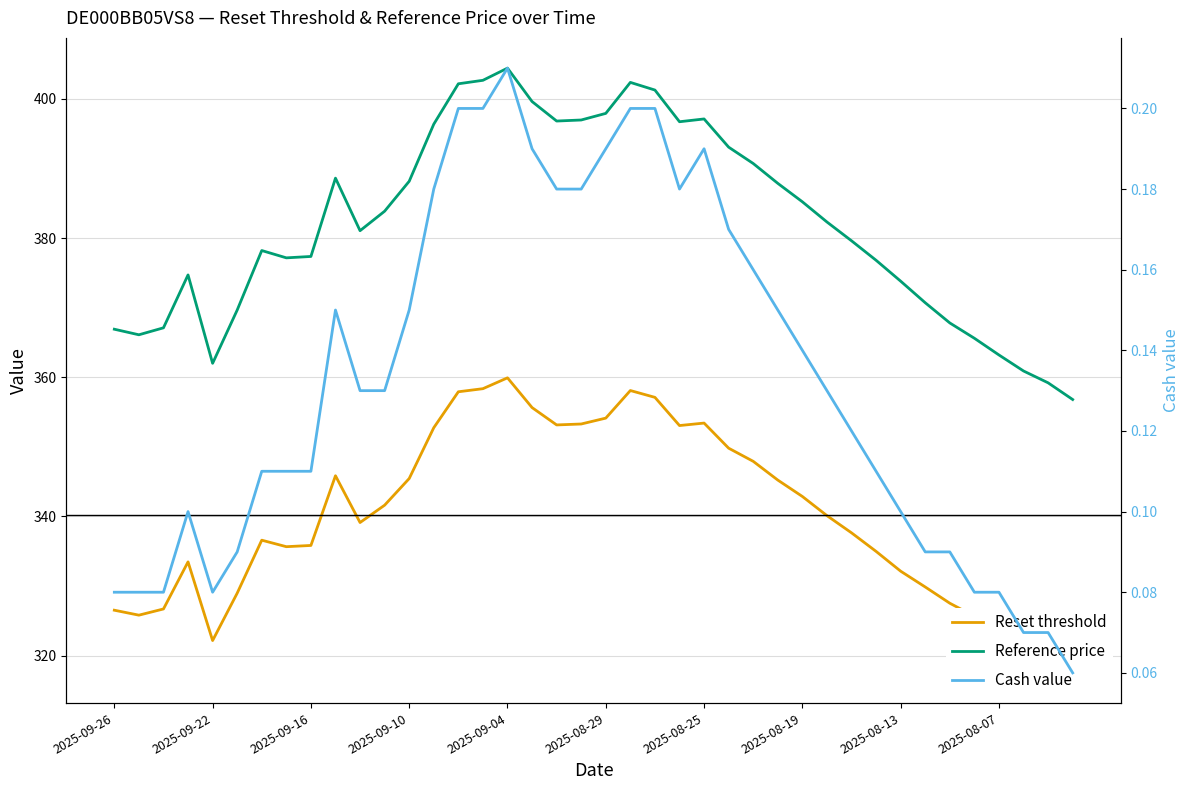

Which has a higher value, 29 or 20?

20